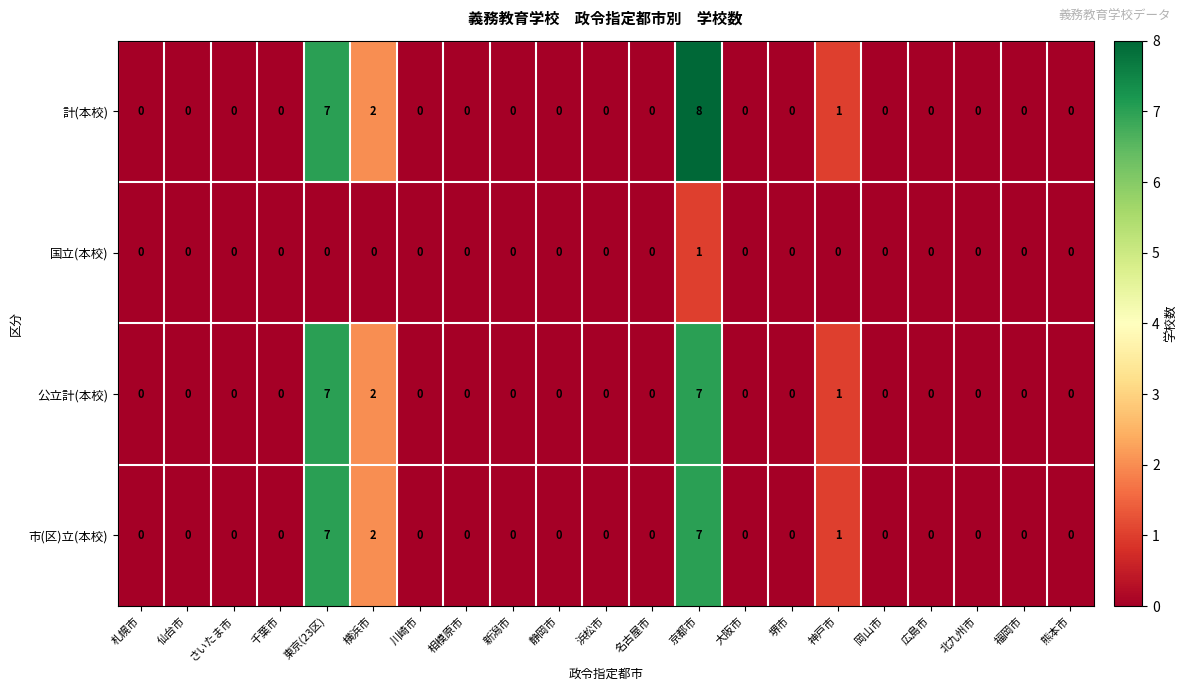

How many values in 計(本校) are above zero?

4